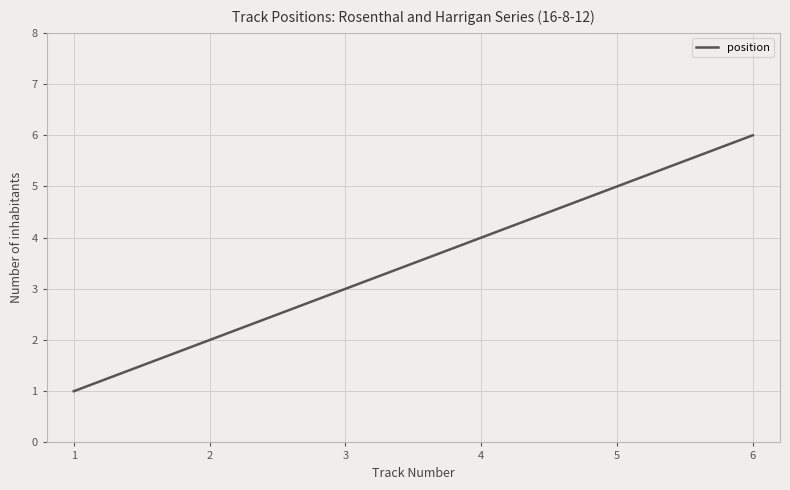

Does the chart have visible grid lines?

Yes